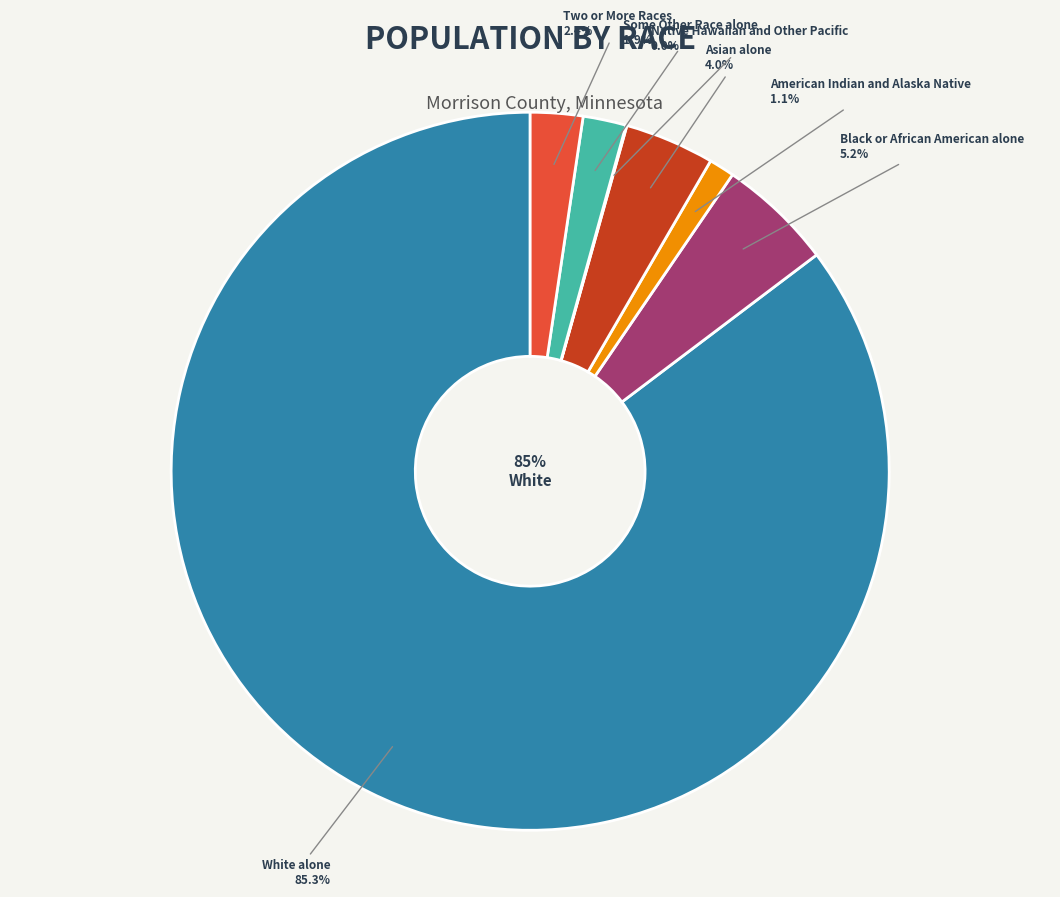

What is the majority slice?

White alone